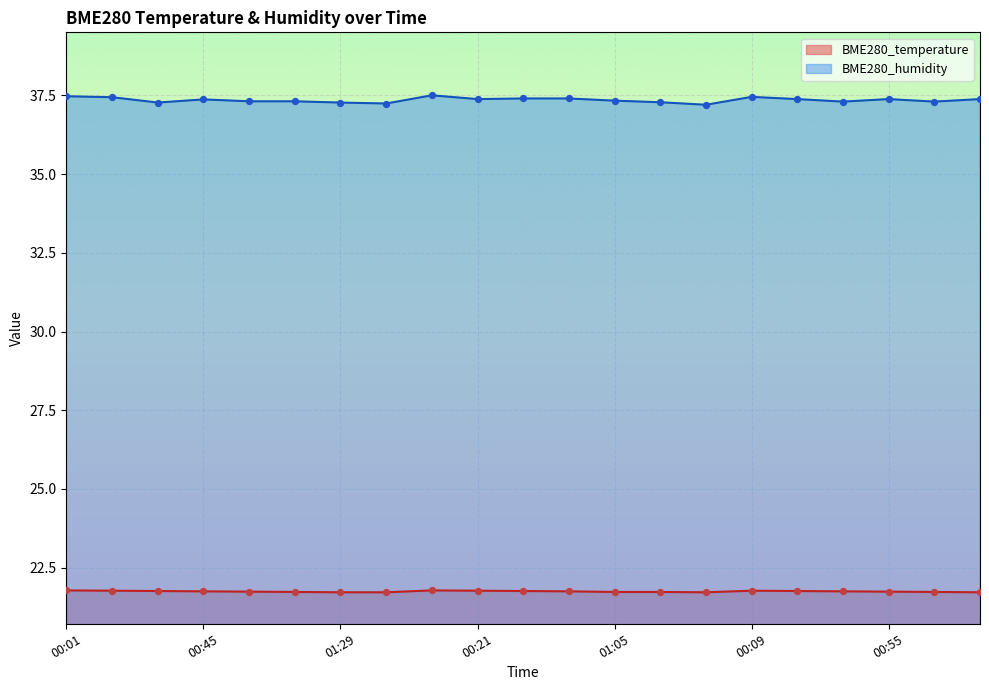

At how many categories does at least one series exceed 30?

21